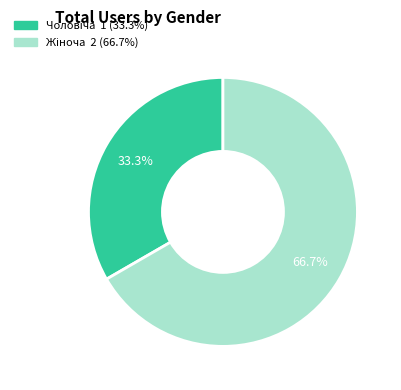

Is there any slice that represents more than half of the pie?

Yes